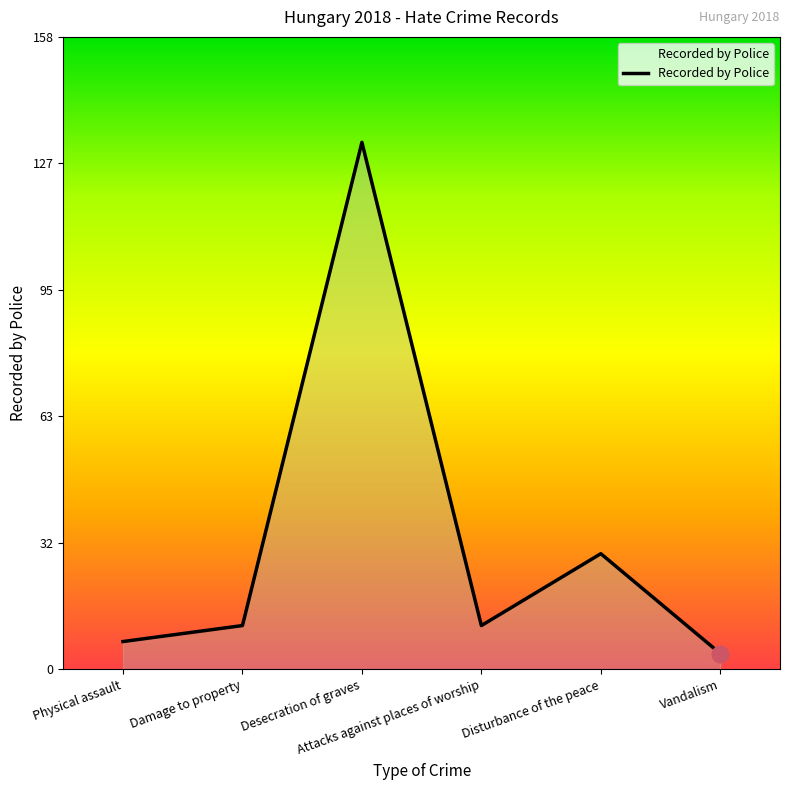

Reading left to right, list all the values displayed in this chart.

Physical assault=7	Damage to property=11	Desecration of graves=132	Attacks against places of worship=11	Disturbance of the peace=29	Vandalism=4